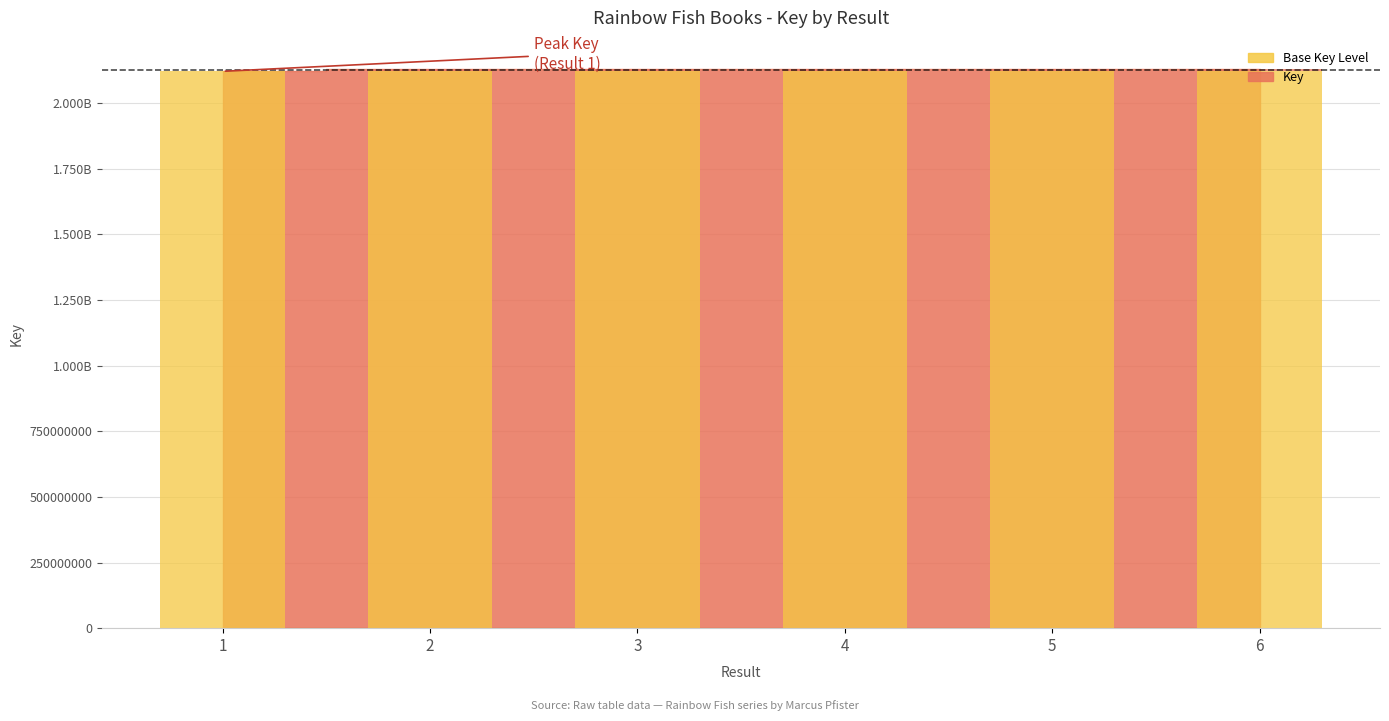

List the labels in order of value, largest first.

2, 4, 5, 3, 6, 1